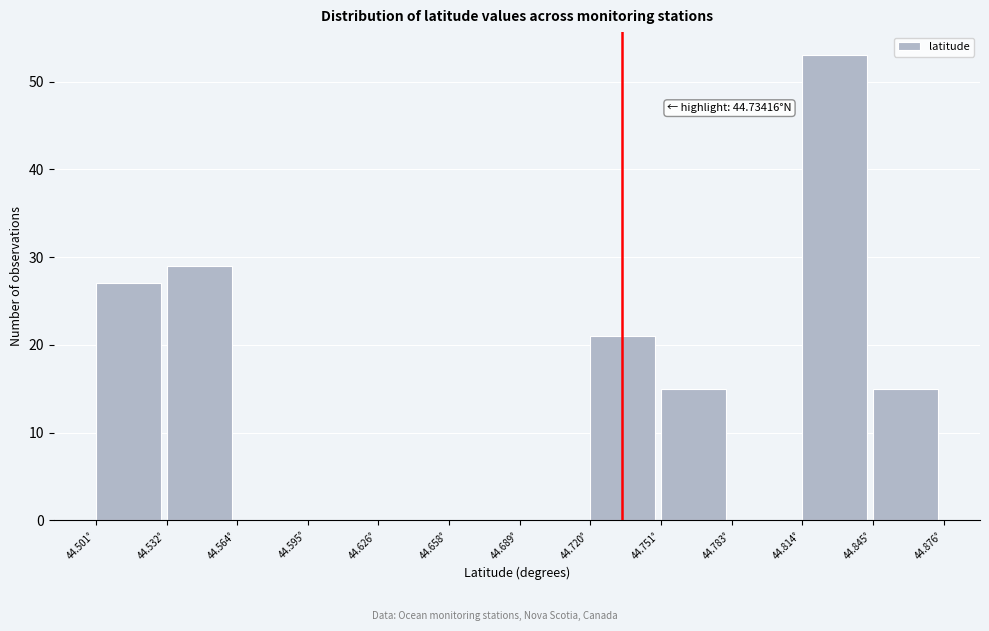

Which range on the x-axis has the tallest bar?

44.815 to 44.845